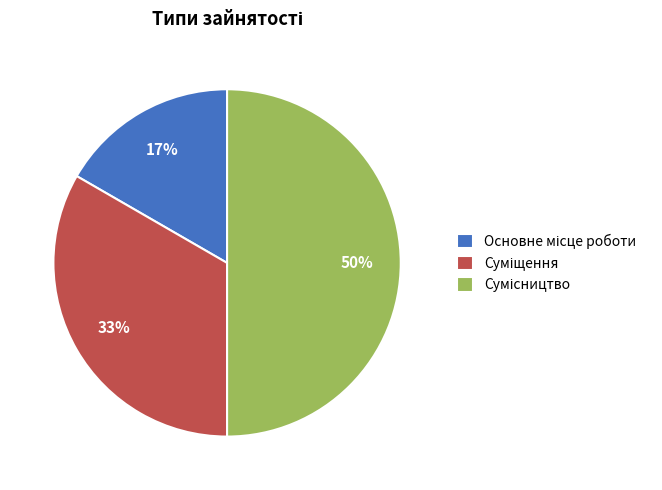

To the nearest percent, what is the average slice percentage?

33%